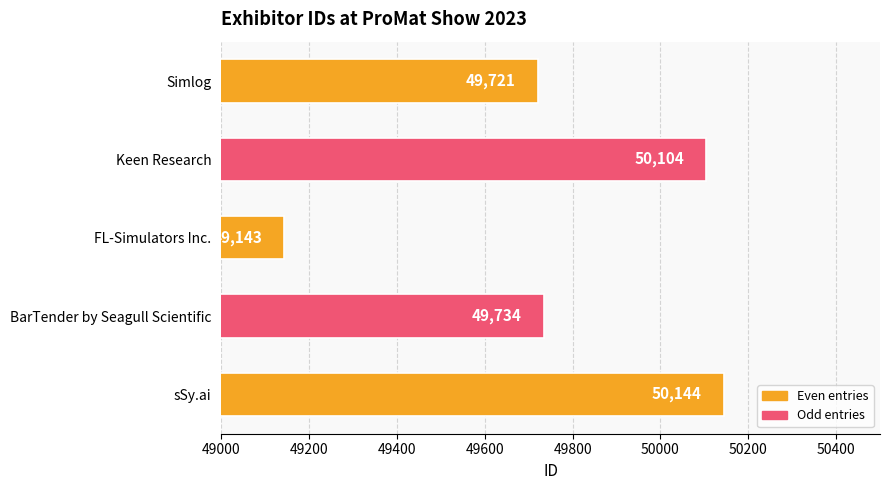

Which category has the highest value across all series?

sSy.ai